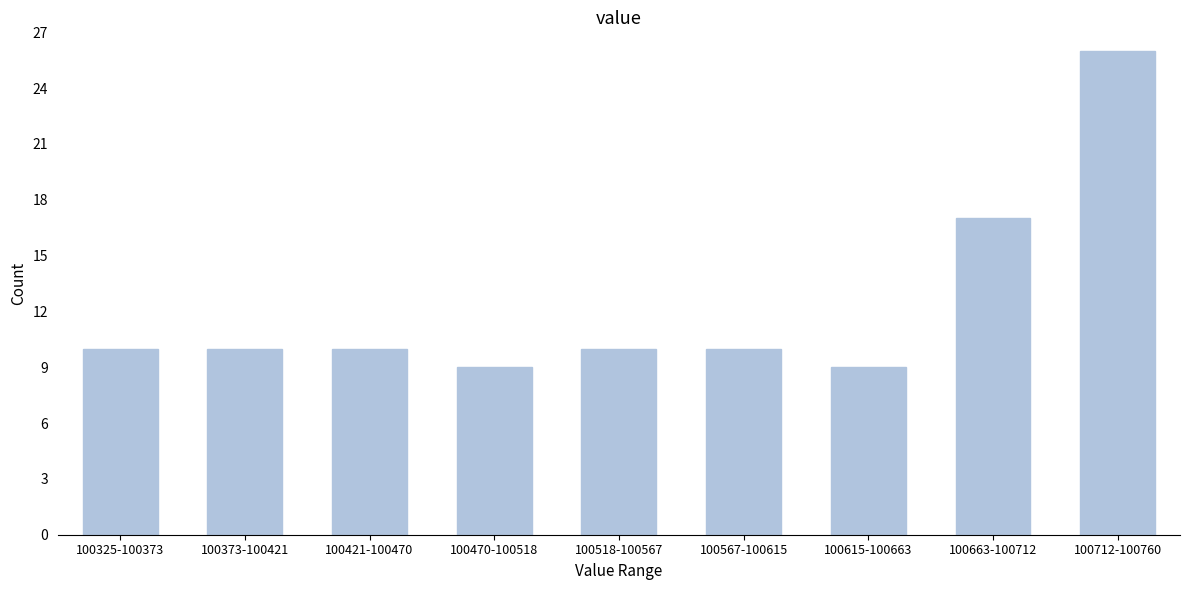

Reading left to right, what are all the values shown in this chart?

100325-100373=10	100373-100421=10	100421-100470=10	100470-100518=9	100518-100567=10	100567-100615=10	100615-100663=9	100663-100712=17	100712-100760=26